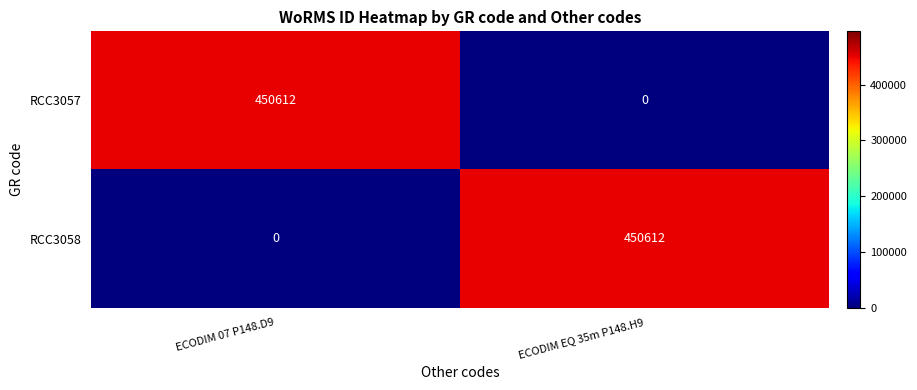

Reading right to left, extract all data points from this chart.

RCC3057: ECODIM EQ 35m P148.H9=0	ECODIM 07 P148.D9=450612
RCC3058: ECODIM EQ 35m P148.H9=450612	ECODIM 07 P148.D9=0